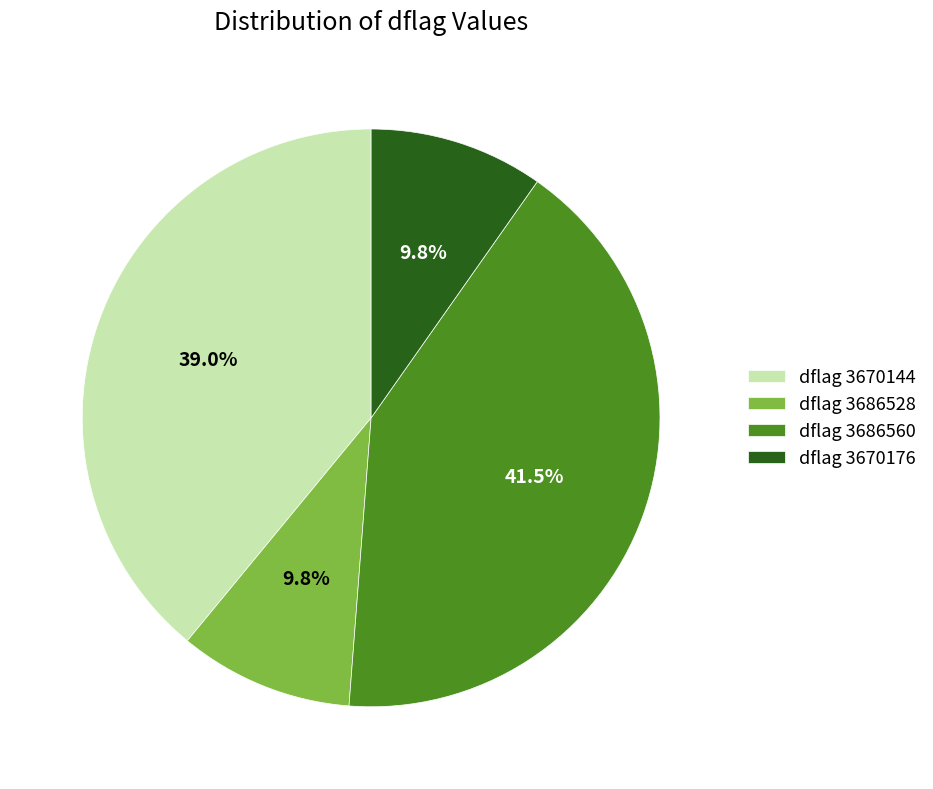

Combined, do dflag 3686528 and dflag 3686560 account for over 50%?

Yes